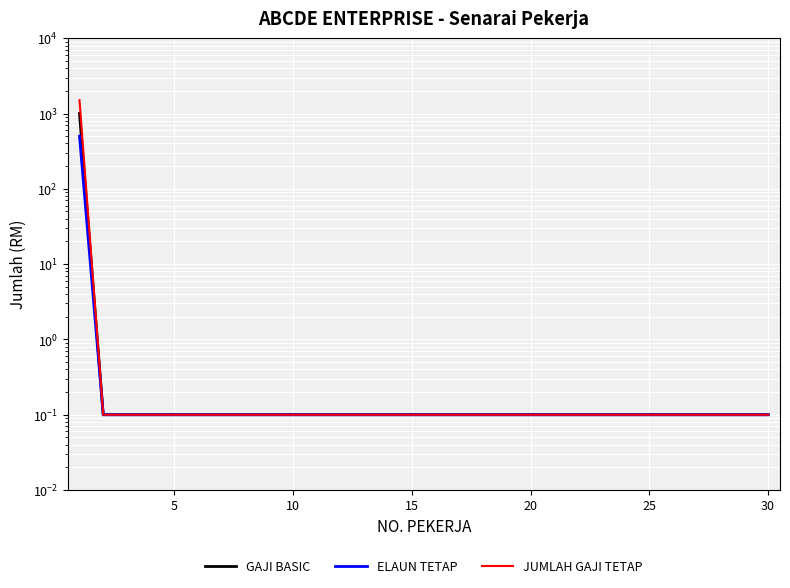

What is the difference between the maximum and minimum values in the JUMLAH GAJI TETAP series?

1499.9